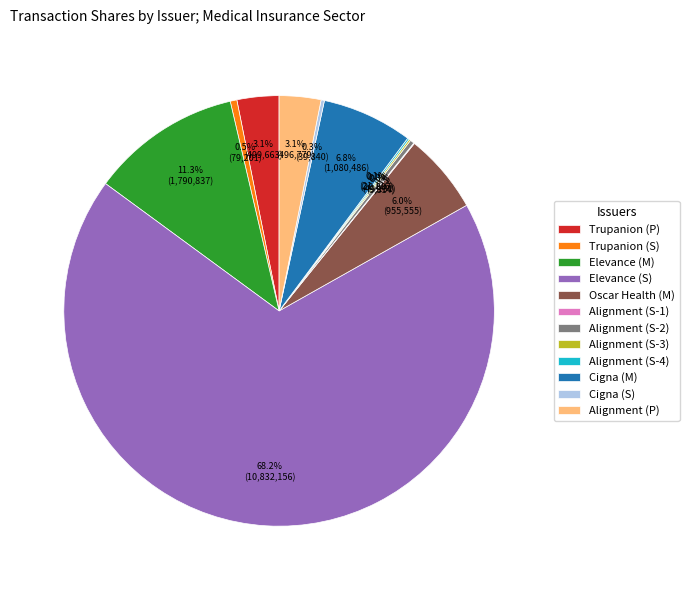

To the nearest percent, what is the average slice percentage?

8%